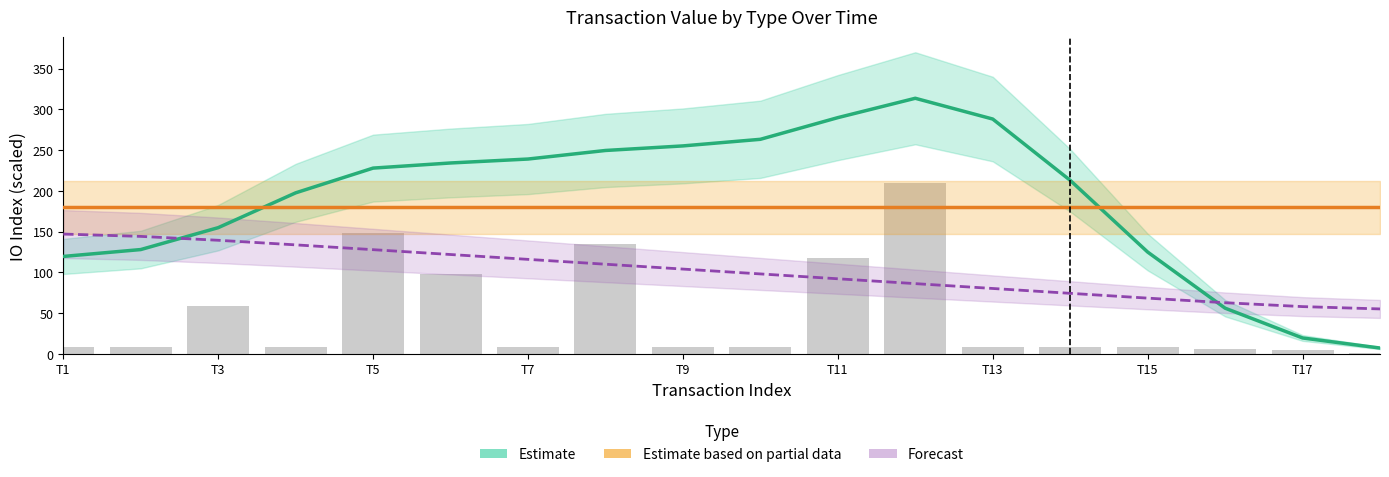

Does the chart contain any negative values?

No